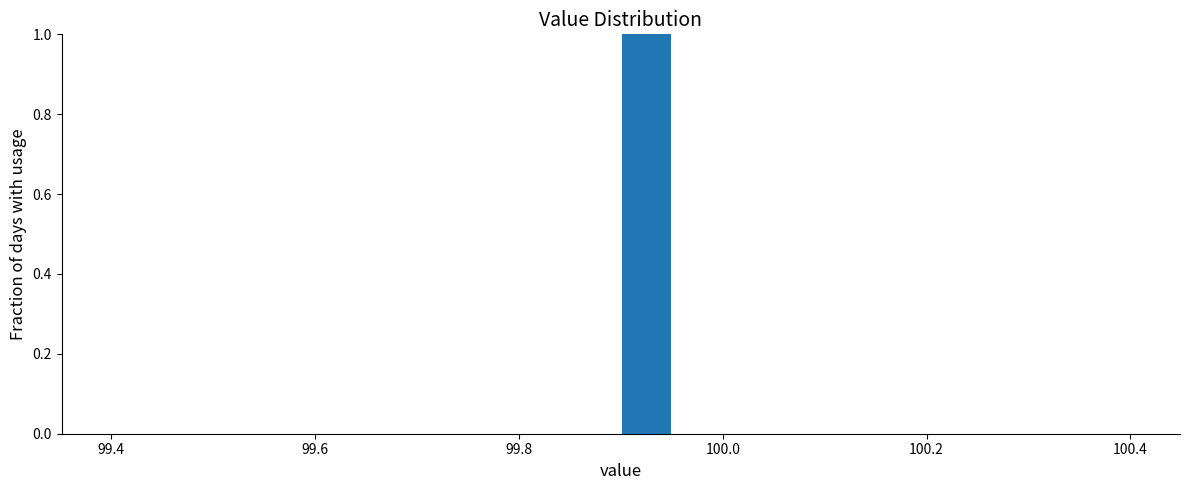

Read against the x-axis, roughly where is the centre of the tallest bar?

99.92